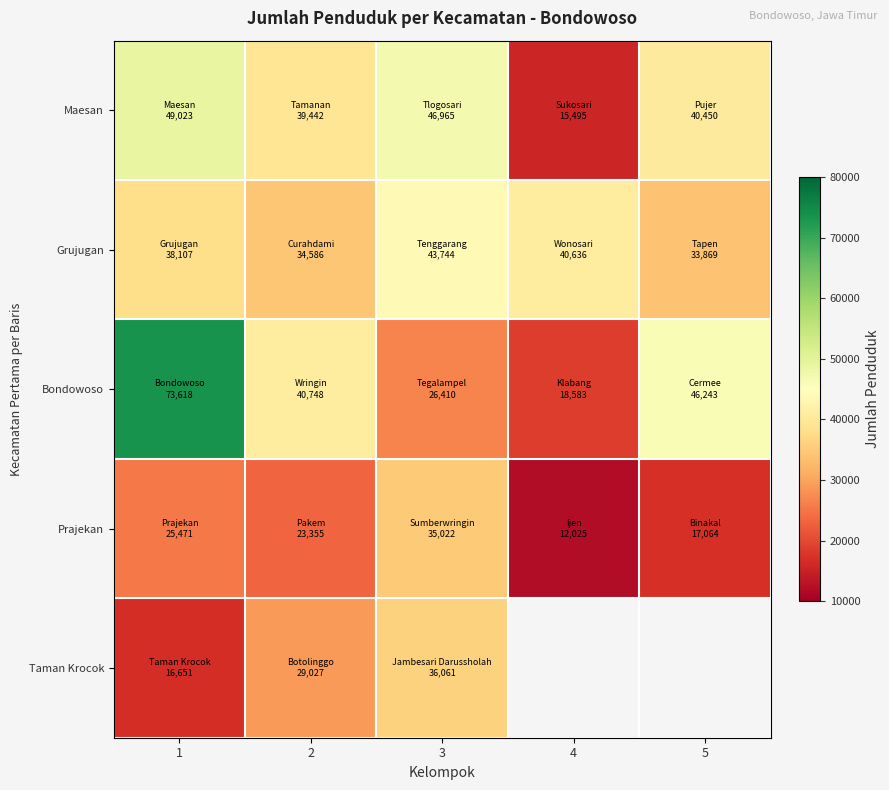

What is the sum of the Prajekan values at 3 and 5?

52086.0